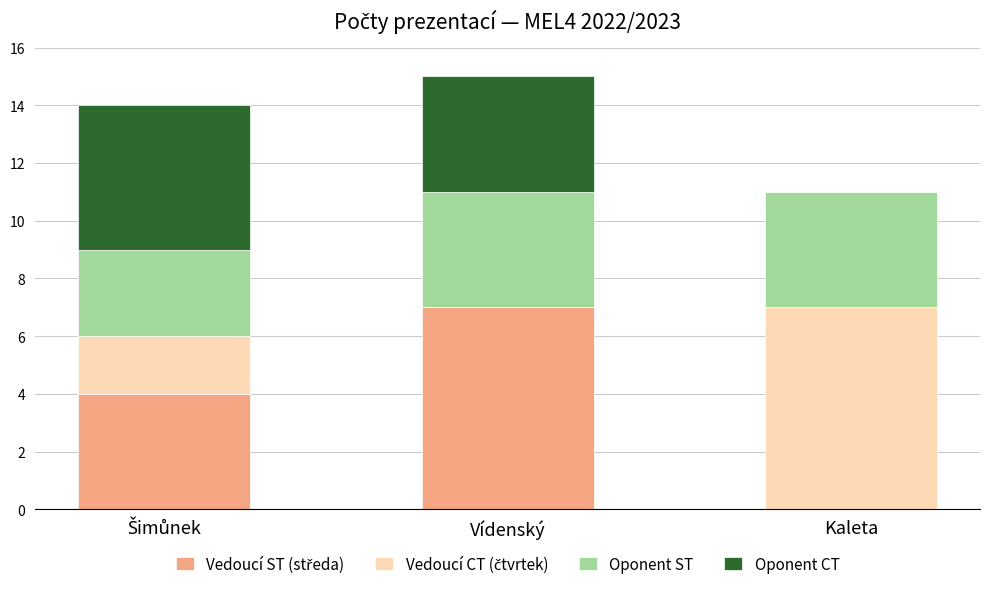

What is the total value across all series at Vídenský?

15